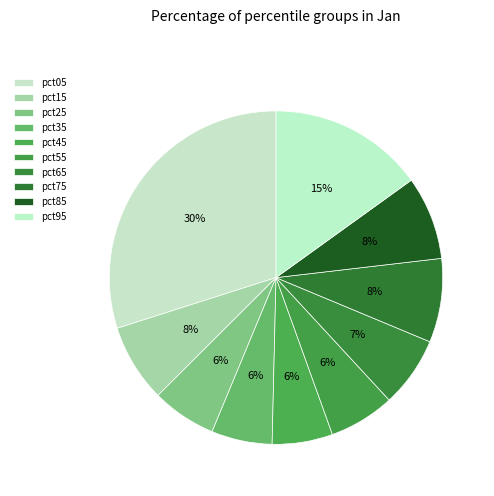

How many slices are in this pie chart?

10